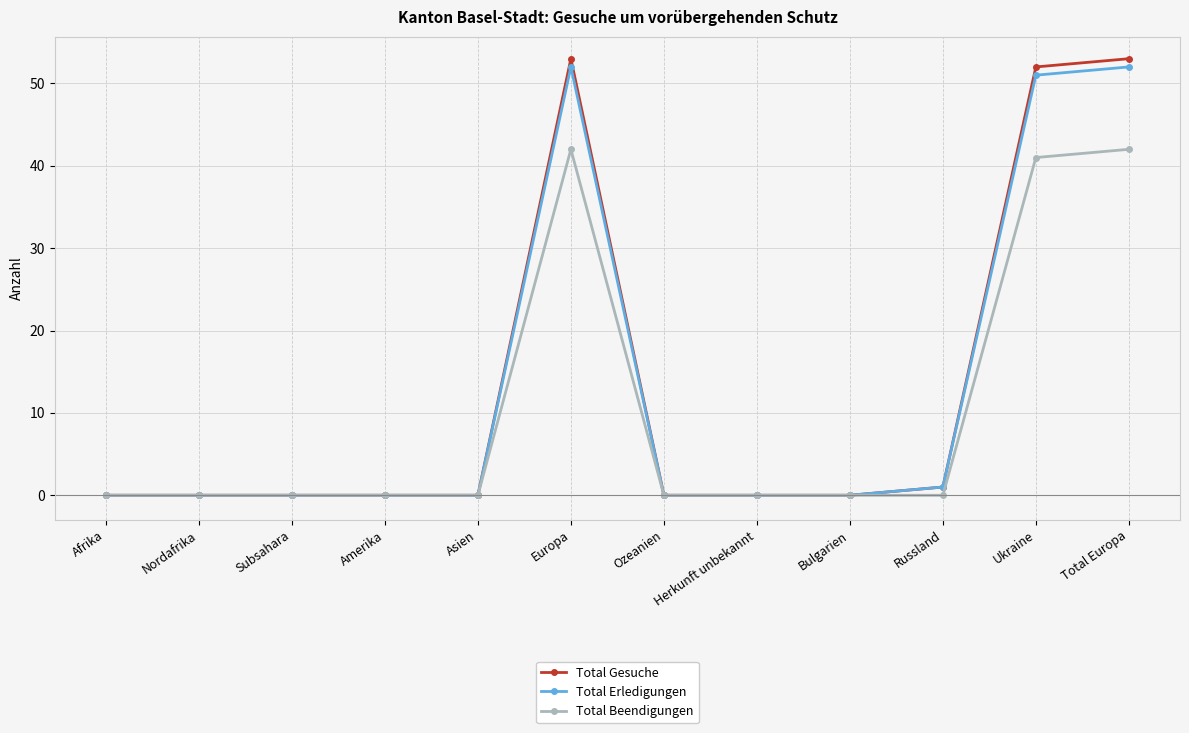

Is it true that Total Beendigungen equals 26 at Nordafrika?

False